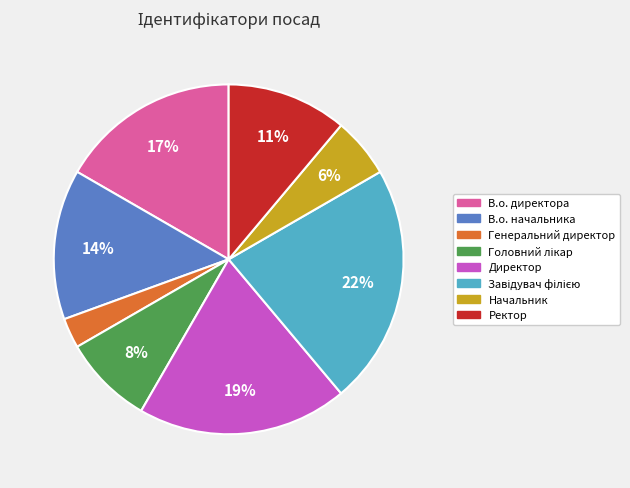

How many segments does this pie chart have?

8